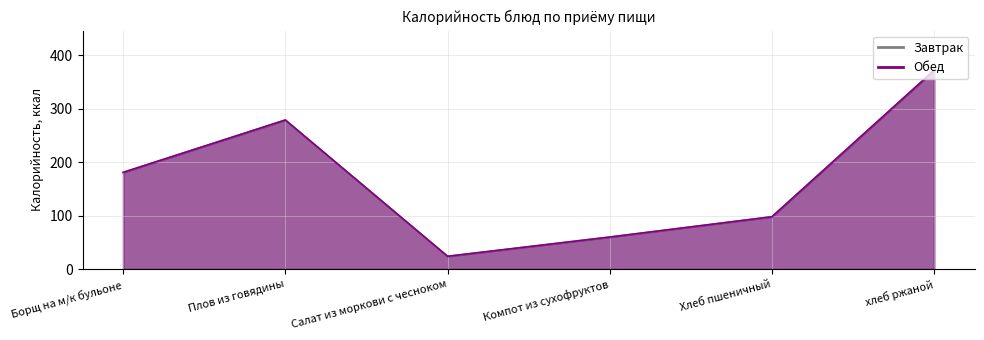

What are all the series names shown in the legend?

Завтрак, Обед